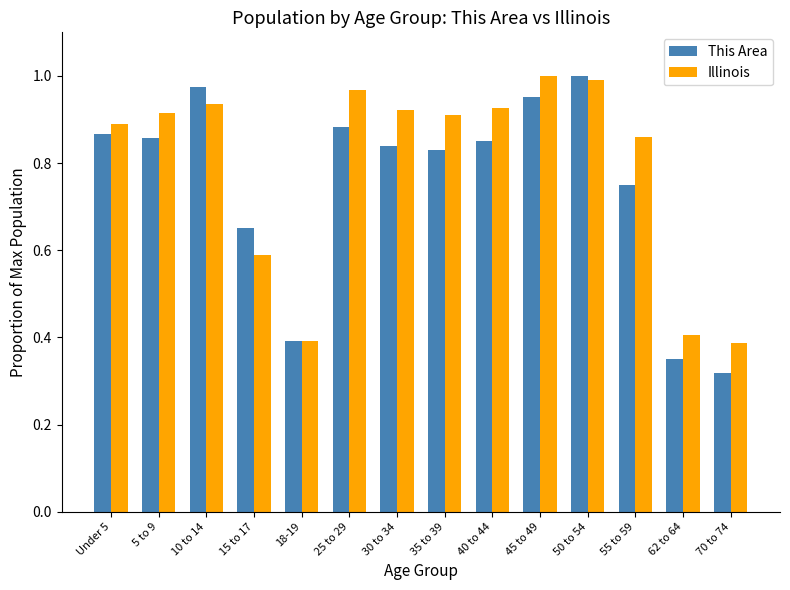

Rank the series at 45 to 49 from lowest to highest value.

This Area, Illinois